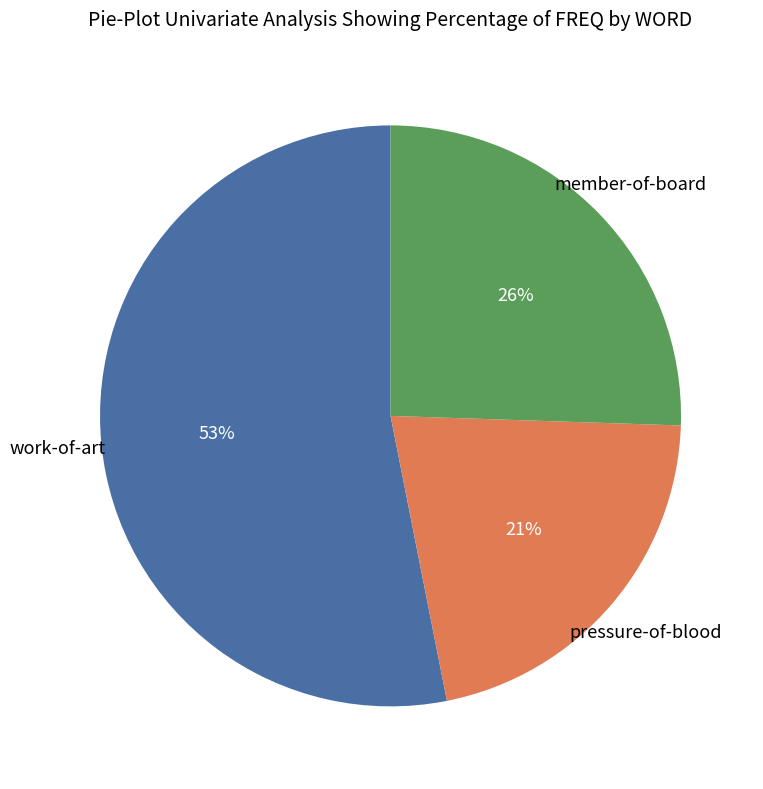

To the nearest percent, what is the difference between the largest and smallest slice percentages?

32%